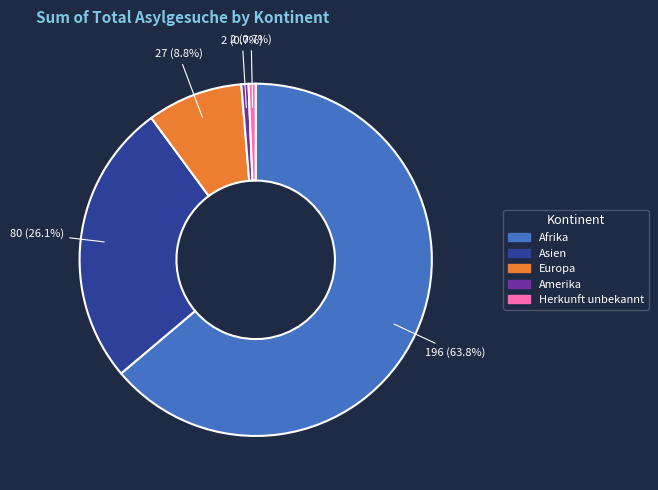

To the nearest percent, what is the combined percentage of Europa and Afrika?

73%